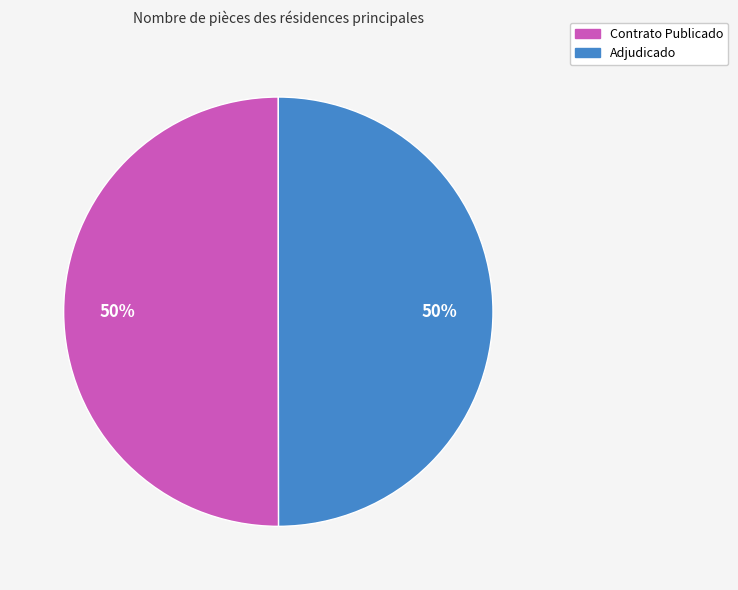

Count the number of slices in the pie.

2